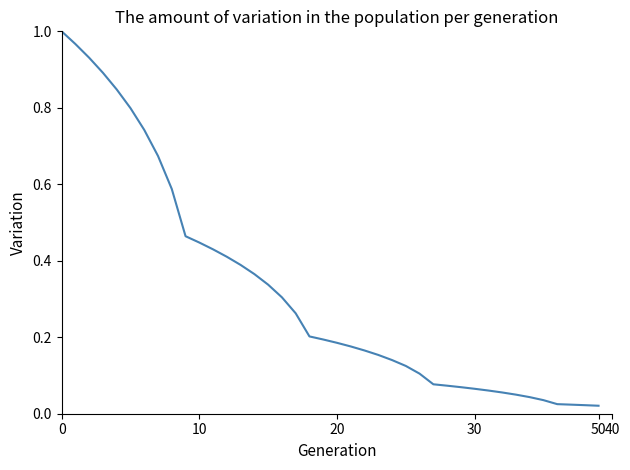

True or false: there are more than 2 points higher than both neighbors.

False